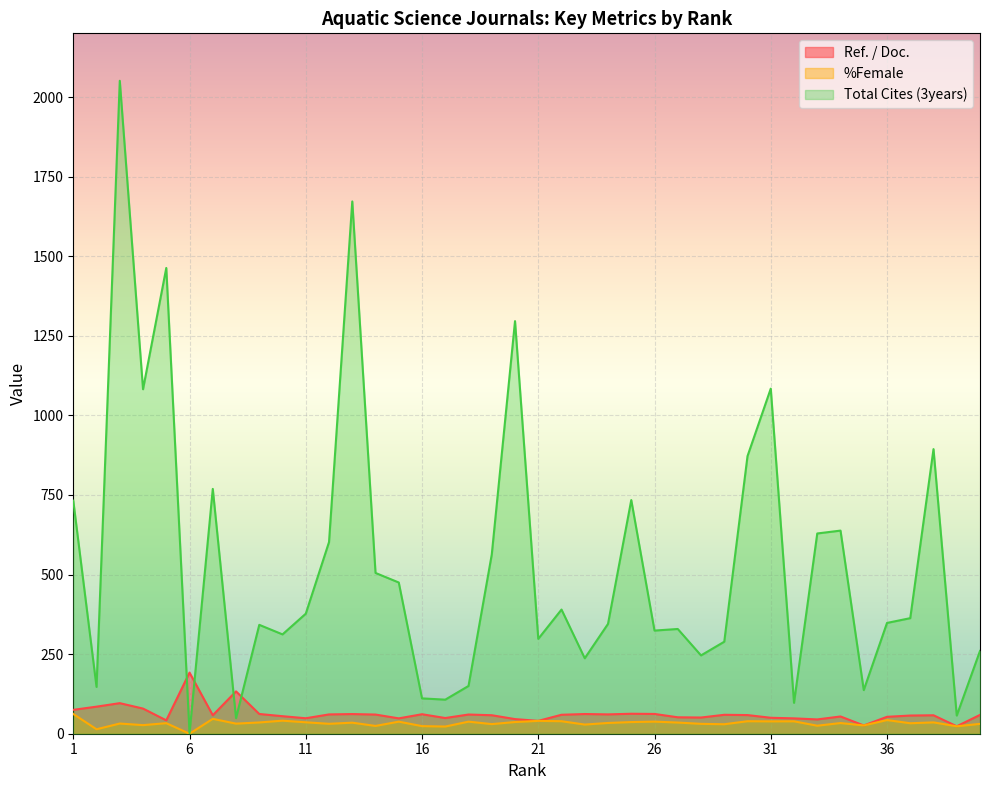

What is the sum of all Ref. / Doc. values?

2473.3